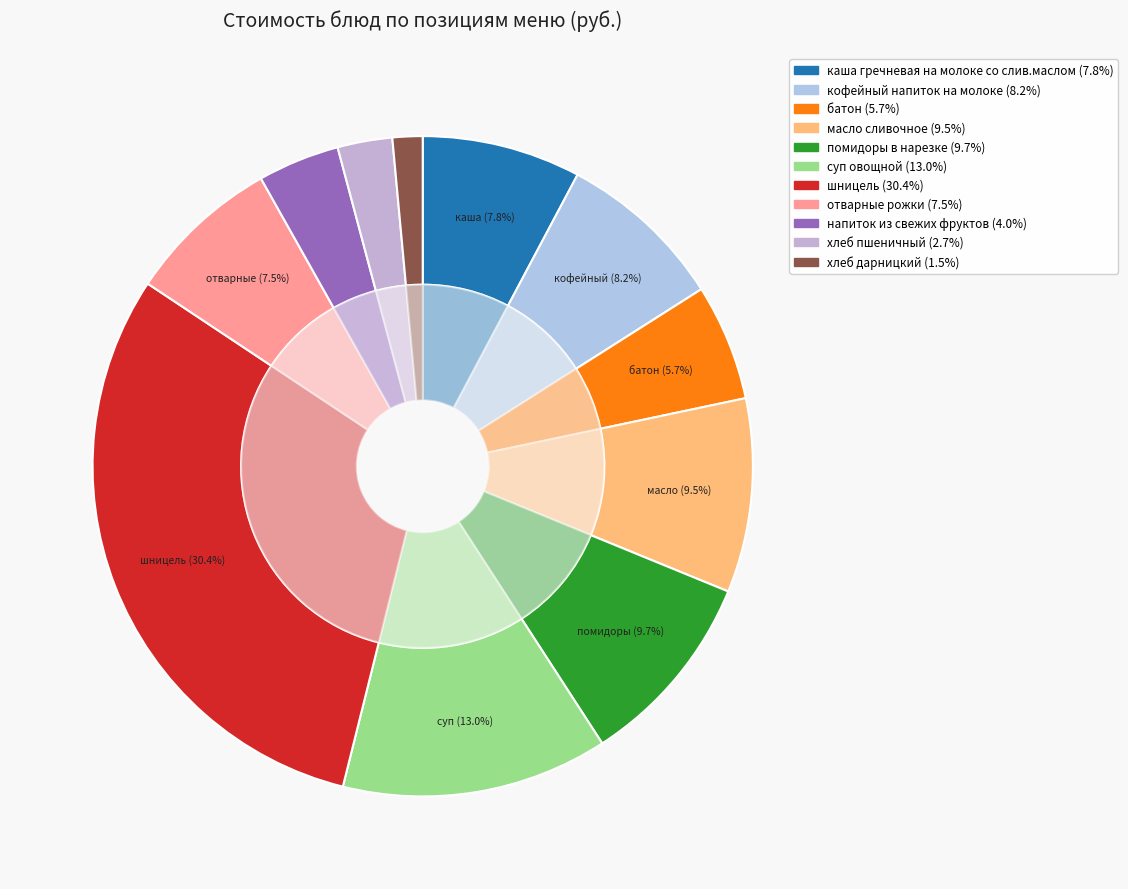

Combined, what portion of the pie is кофейный напиток на молоке and масло сливочное?

17.7%